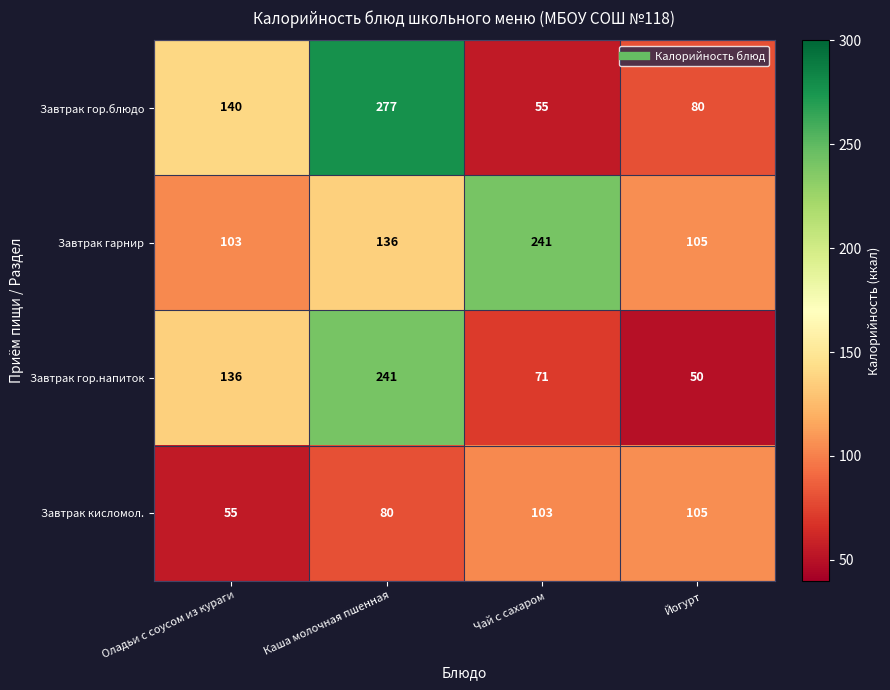

What is the sum of the Завтрак гор.напиток values at Чай с сахаром and Оладьи с соусом из кураги?

207